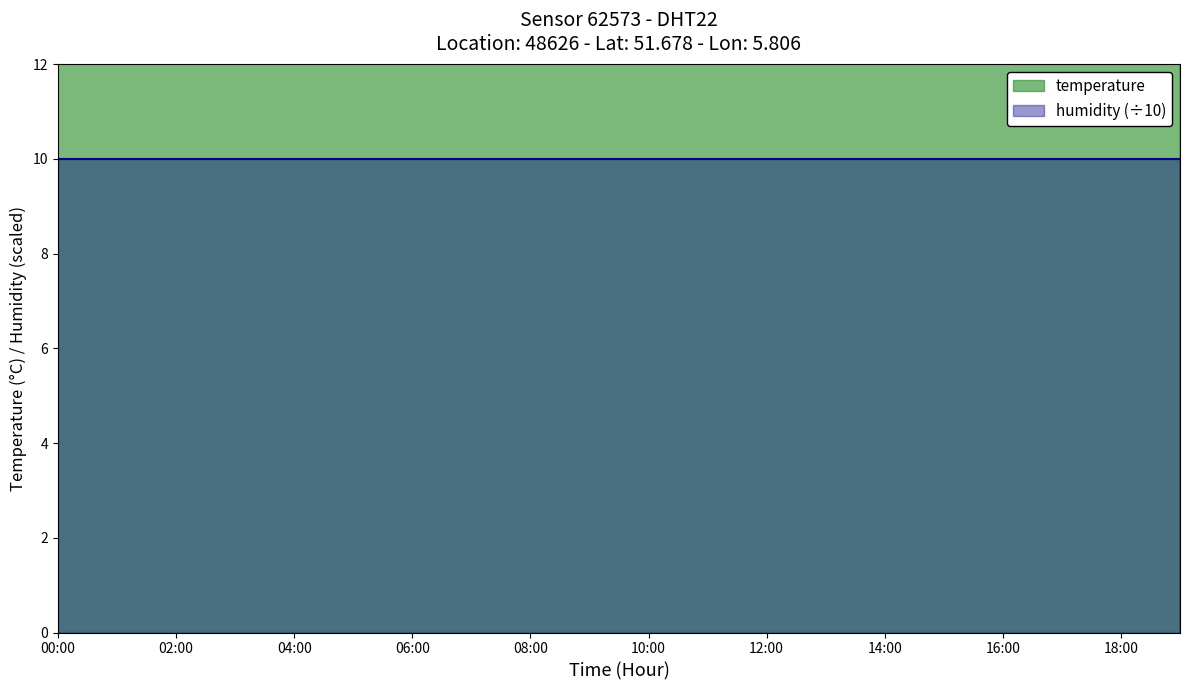

Rank the categories by value from lowest to highest.

14:00, 15:00, 16:00, 17:00, 18:00, 19:00, 12:00, 13:00, 04:00, 05:00, 06:00, 07:00, 08:00, 09:00, 10:00, 11:00, 00:00, 02:00, 03:00, 01:00